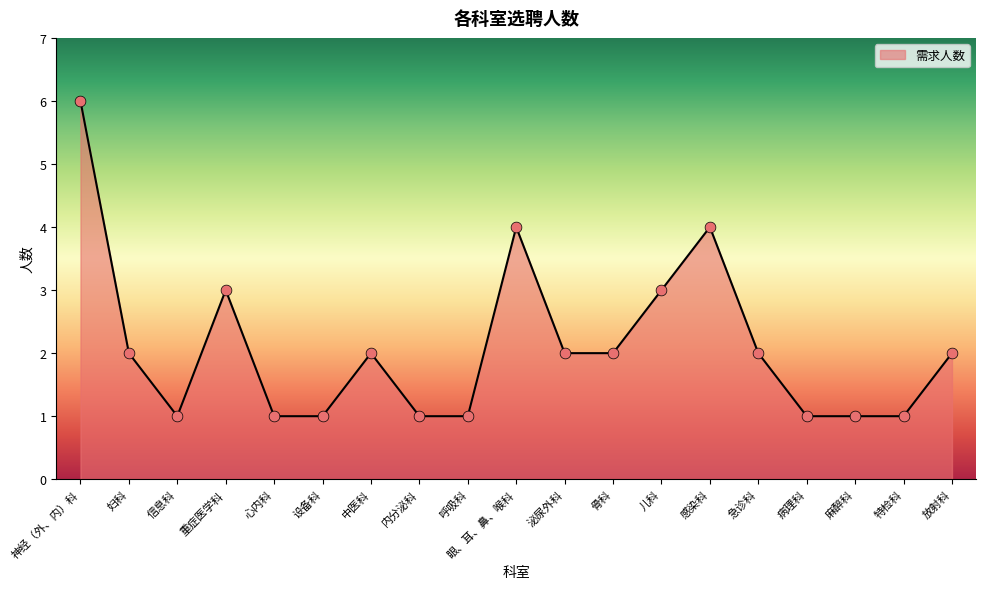

Which has a higher value, 眼、耳、鼻、喉科 or 骨科?

眼、耳、鼻、喉科